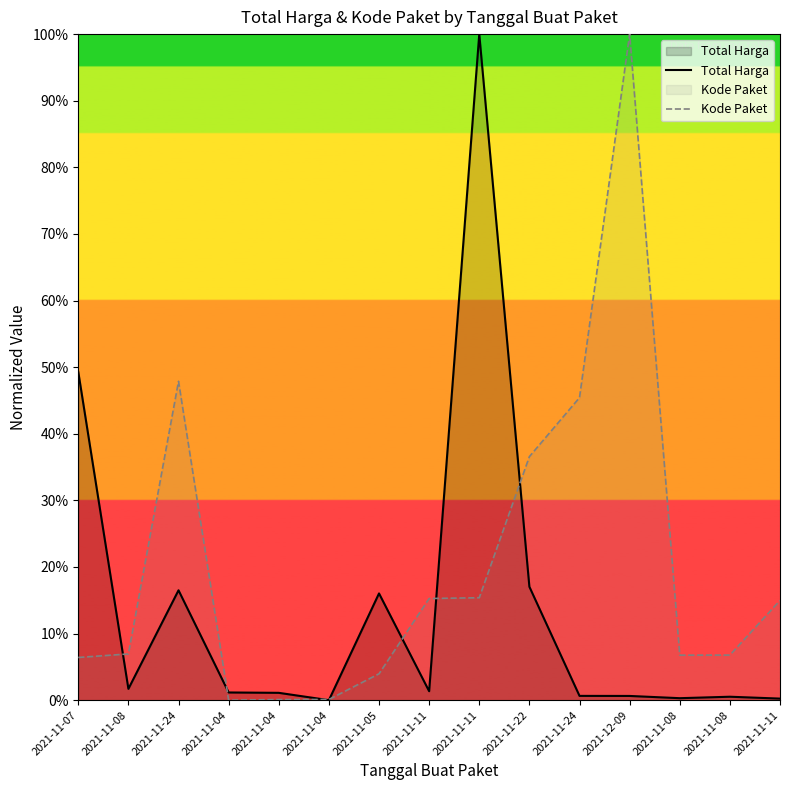

At which label does Total Harga first exceed 1?

2021-11-07